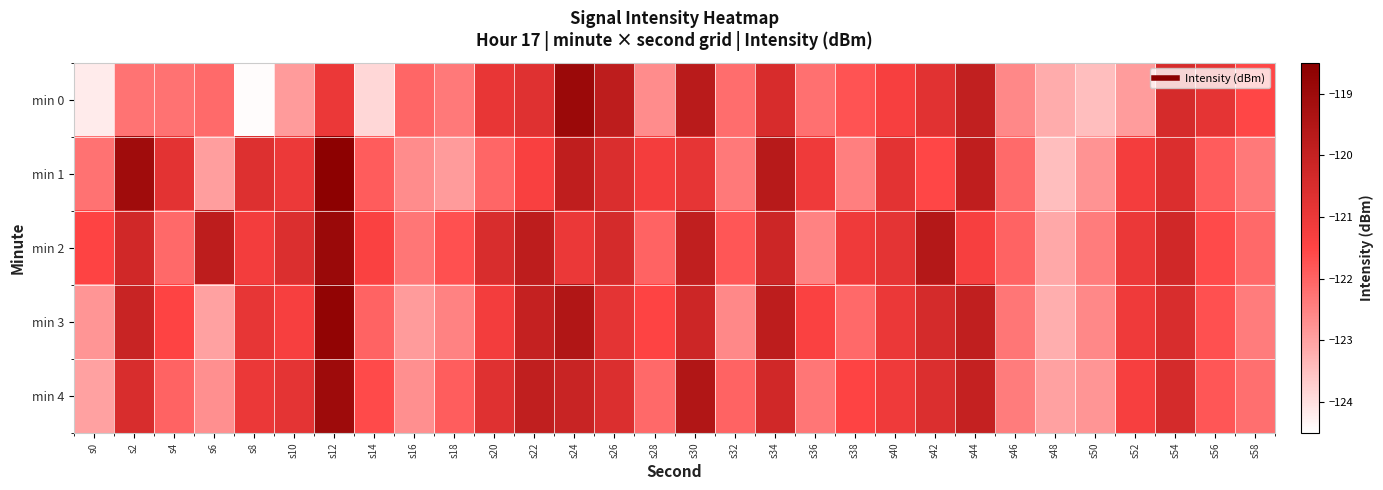

Which series has the largest total across all categories?

min 2